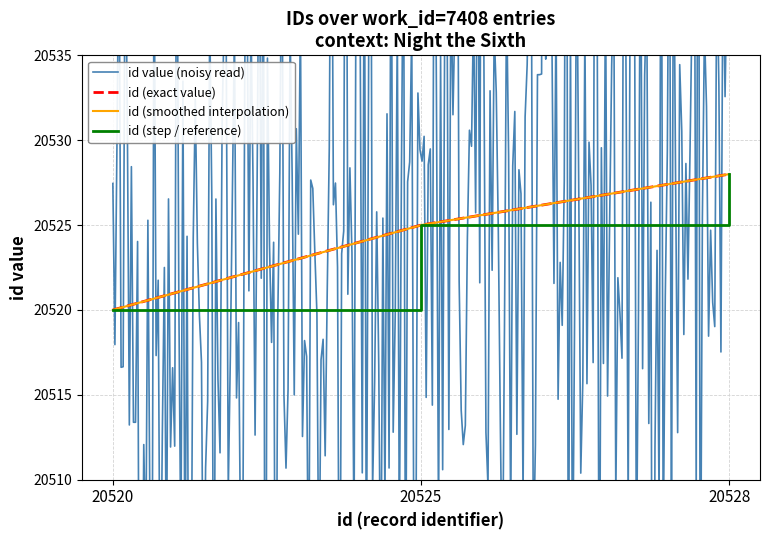

What is the value of the 3rd point from the left?

20528